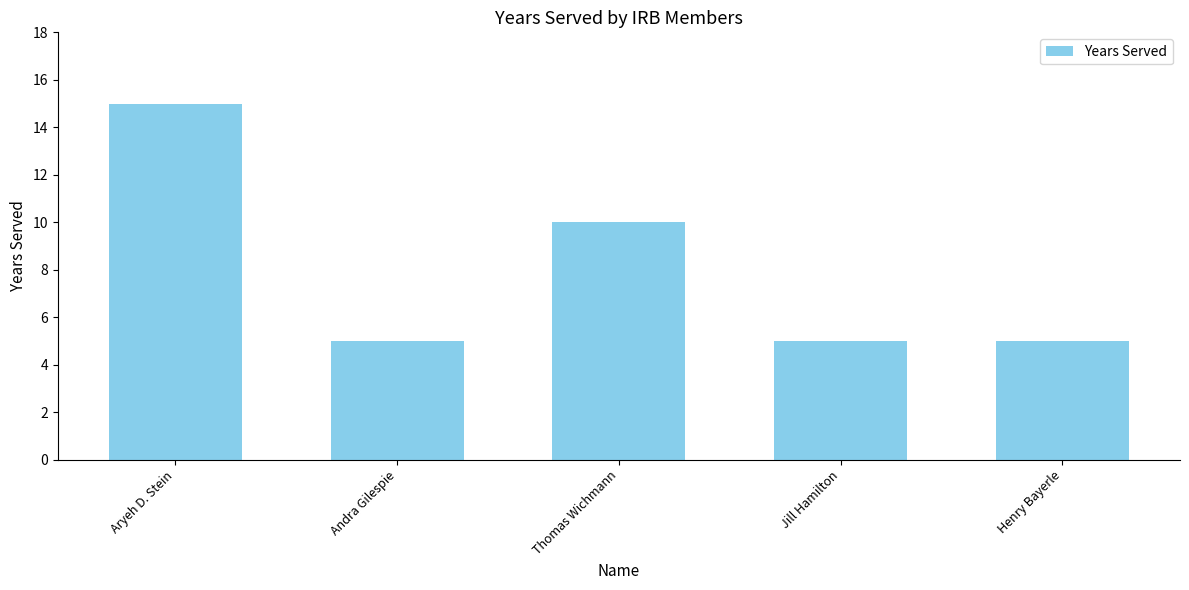

What is the smallest value displayed?

5